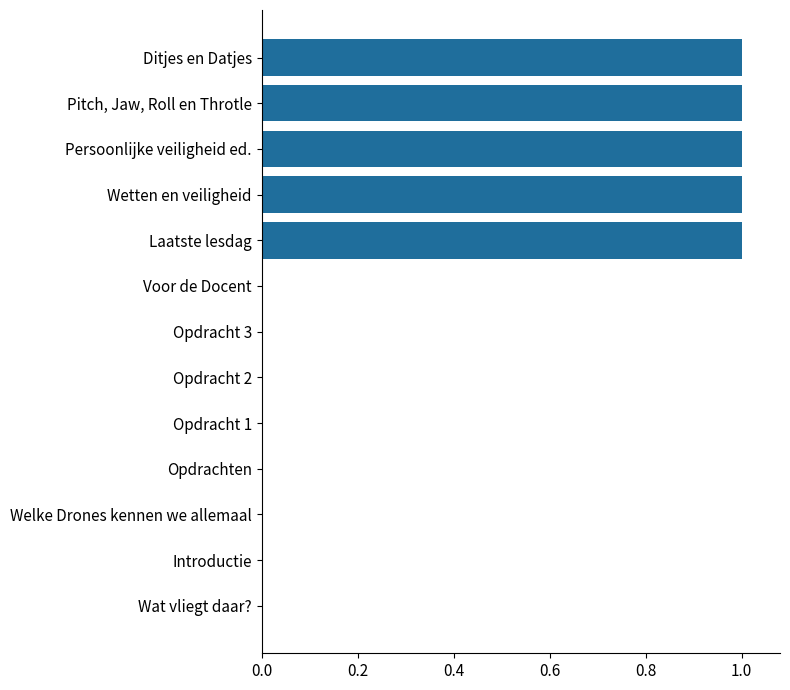

What is the greatest value displayed?

1.0